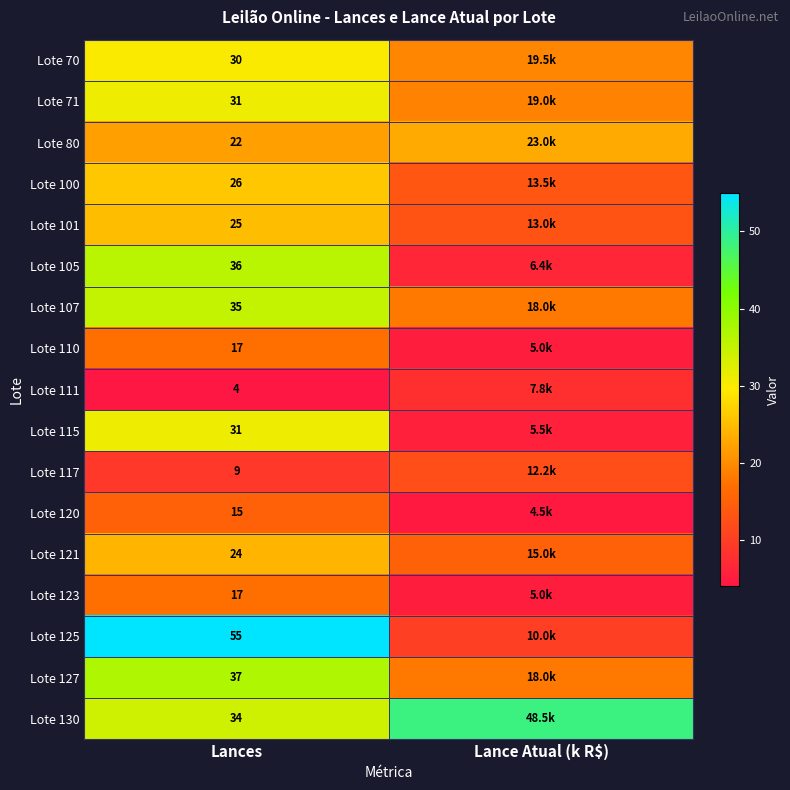

Is the value of Lote 115 at Lances greater than the value of Lote 100 at Lances?

Yes